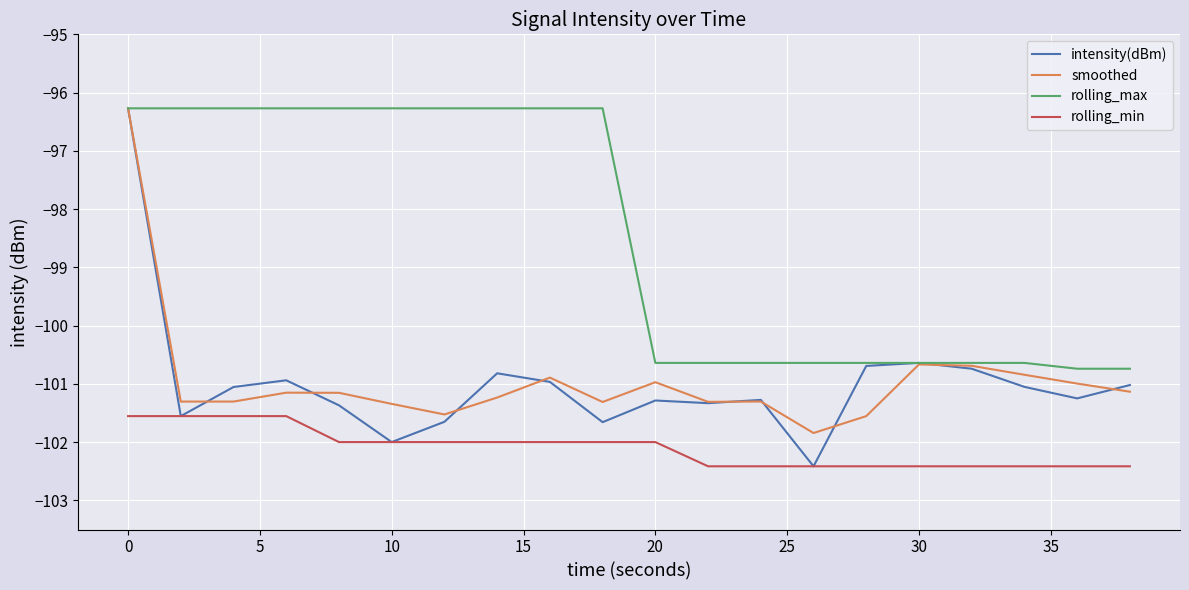

True or false: rolling_min and rolling_max intersect in this chart.

False